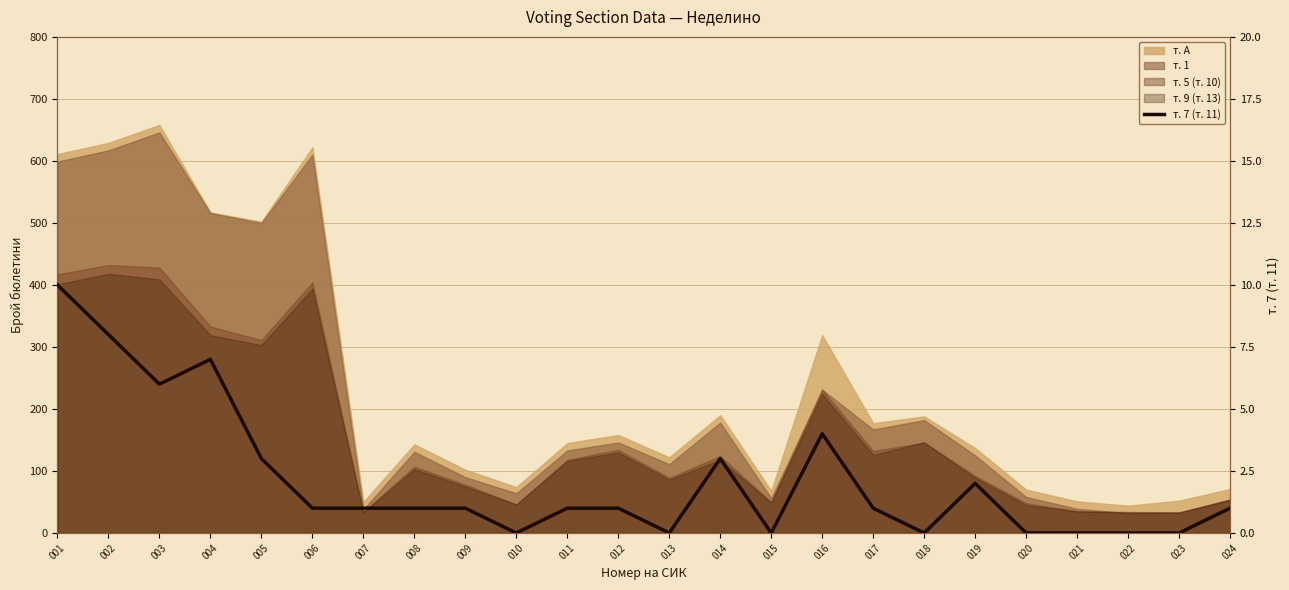

Read the value at 012.

1